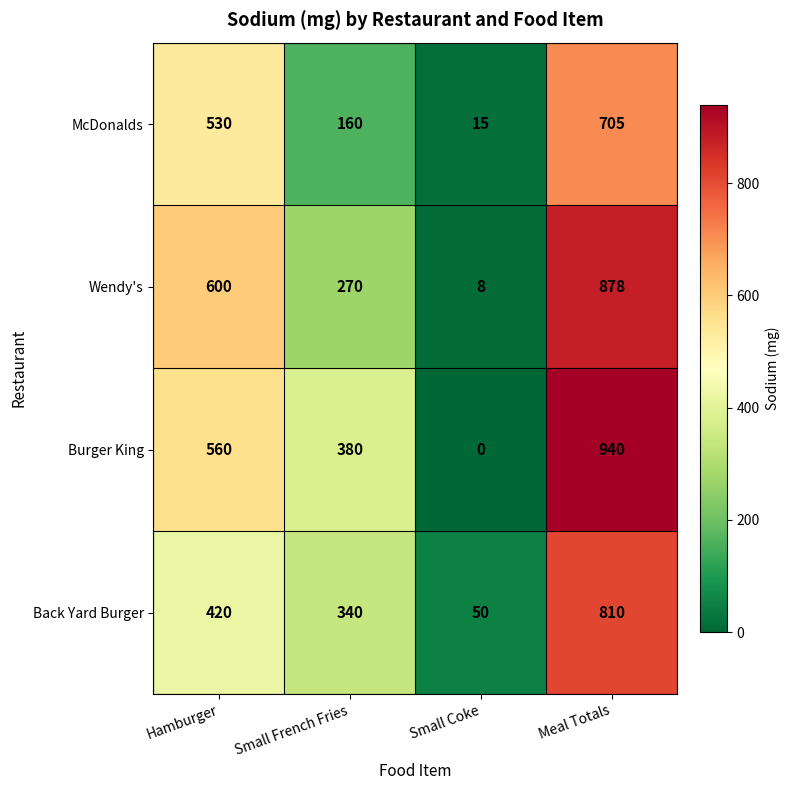

At how many categories does at least one series exceed 472?

2